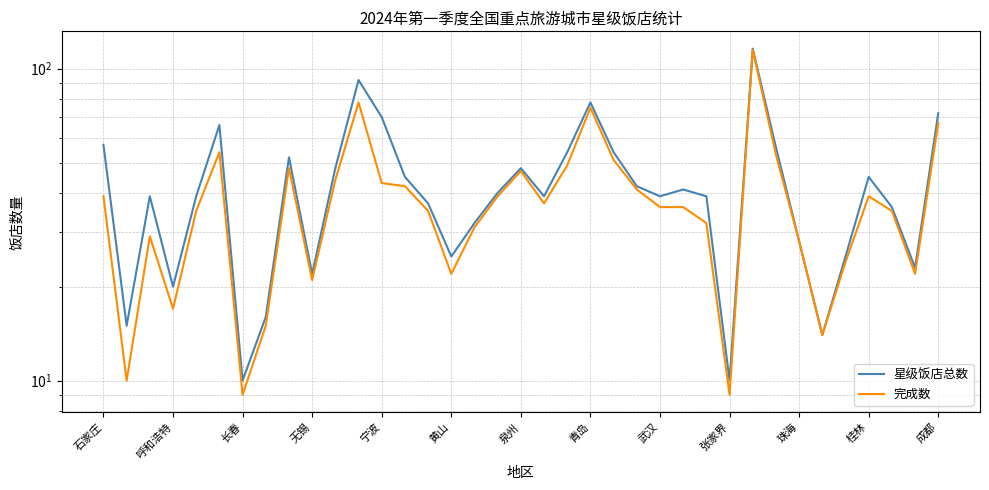

True or false: 星级饭店总数 and 完成数 intersect in this chart.

False